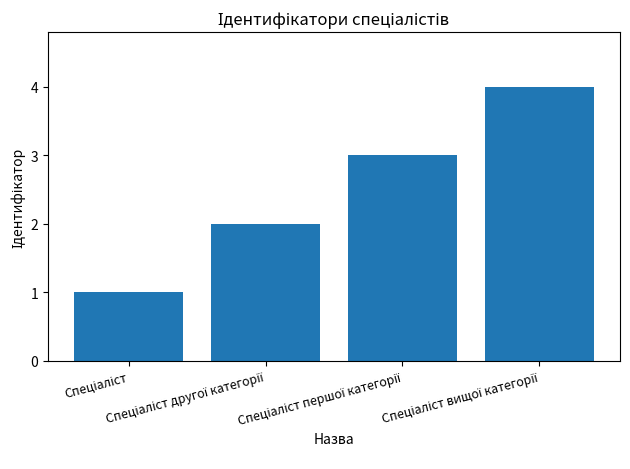

Count the values in the range 2 to 4.

3